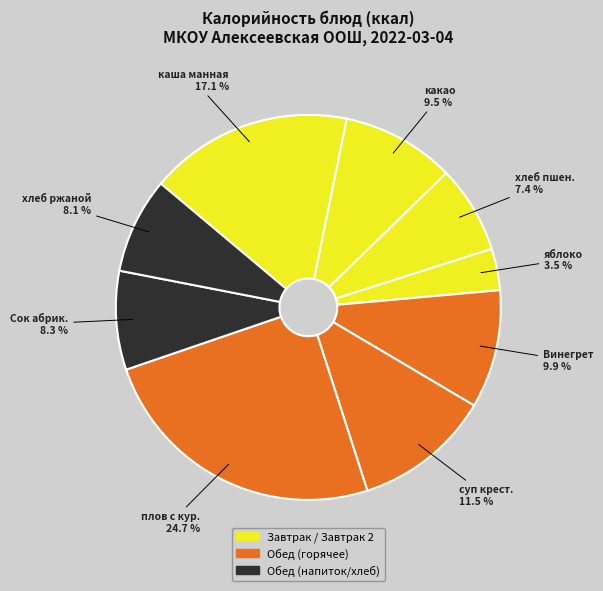

How many segments does this pie chart have?

9